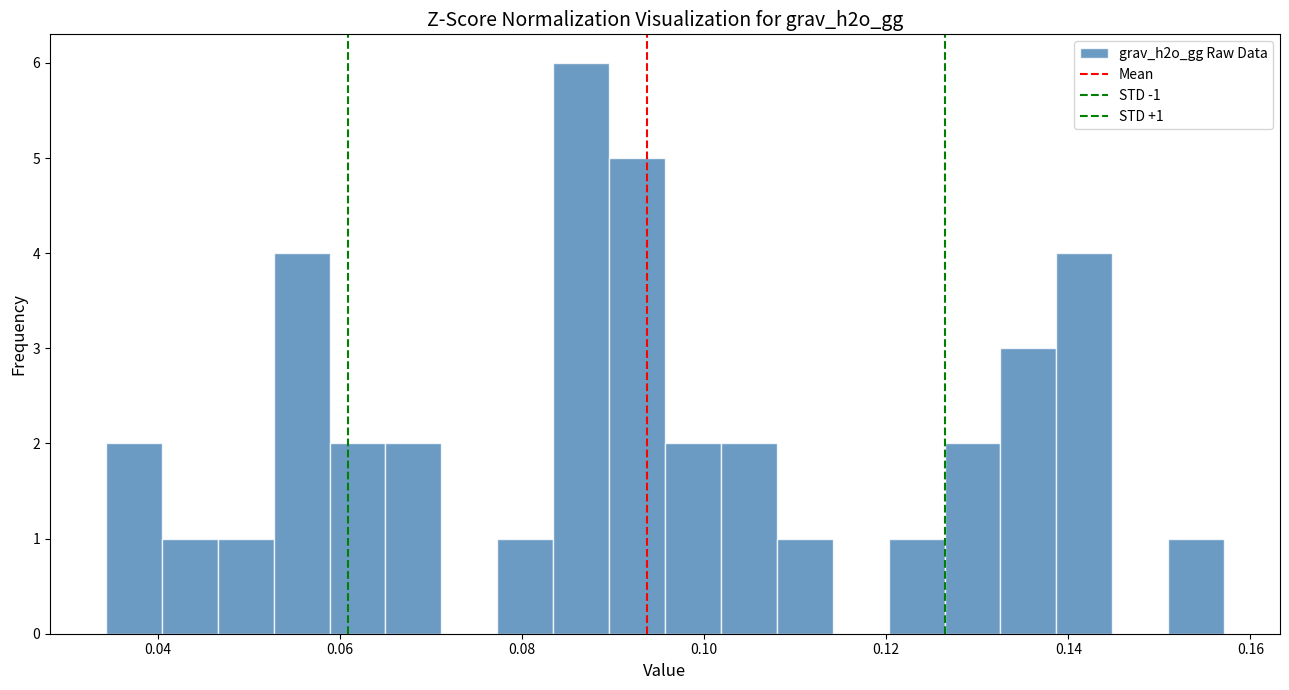

Around what value on the x-axis is the tallest bar? Give the approximate position of its centre, as read against the axis.

0.086